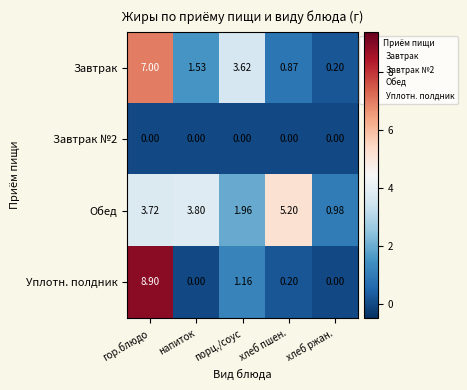

Which series has the largest total across all categories?

Обед